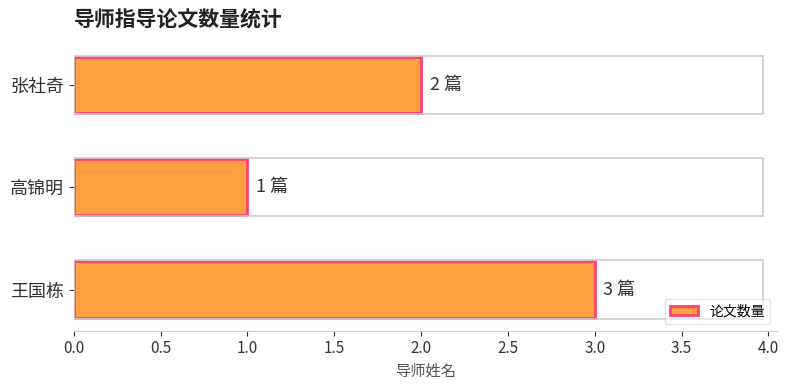

Which category has the lowest value across all series?

高锦明